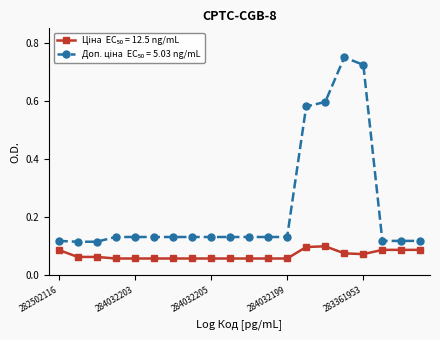

How many lines are shown in the chart?

2